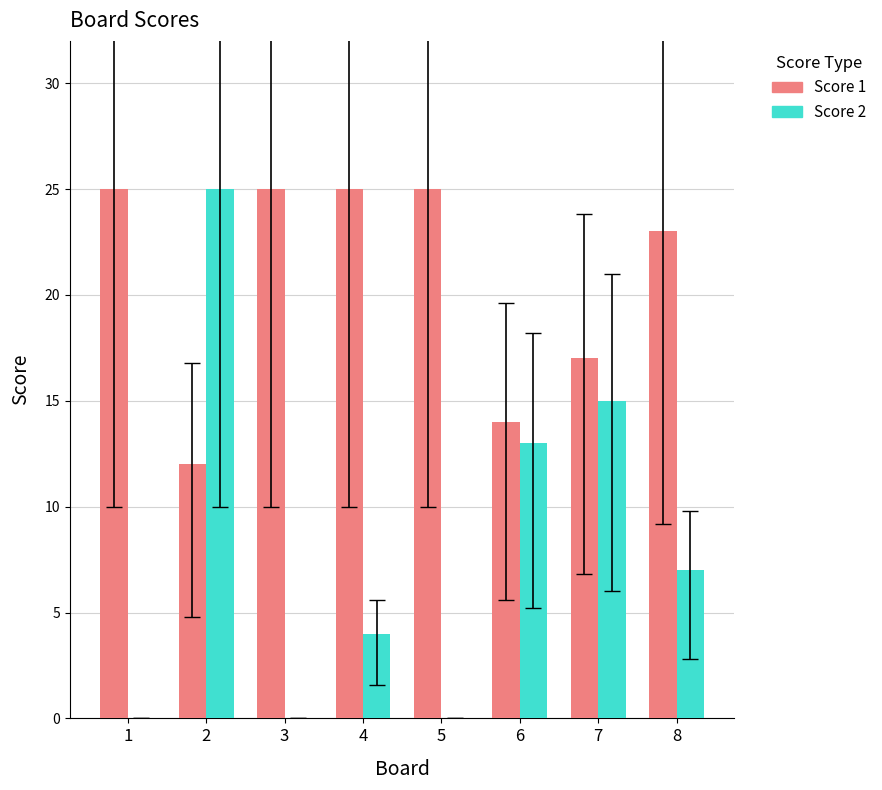

Count the number of categories in the chart.

8